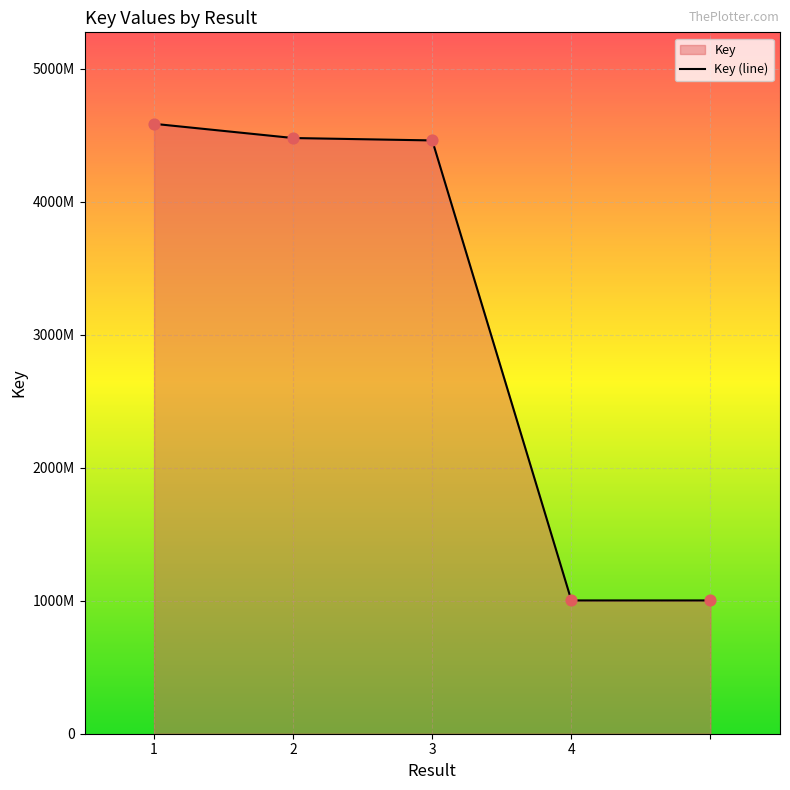

What is the change in value from 3 to ?

-345931997